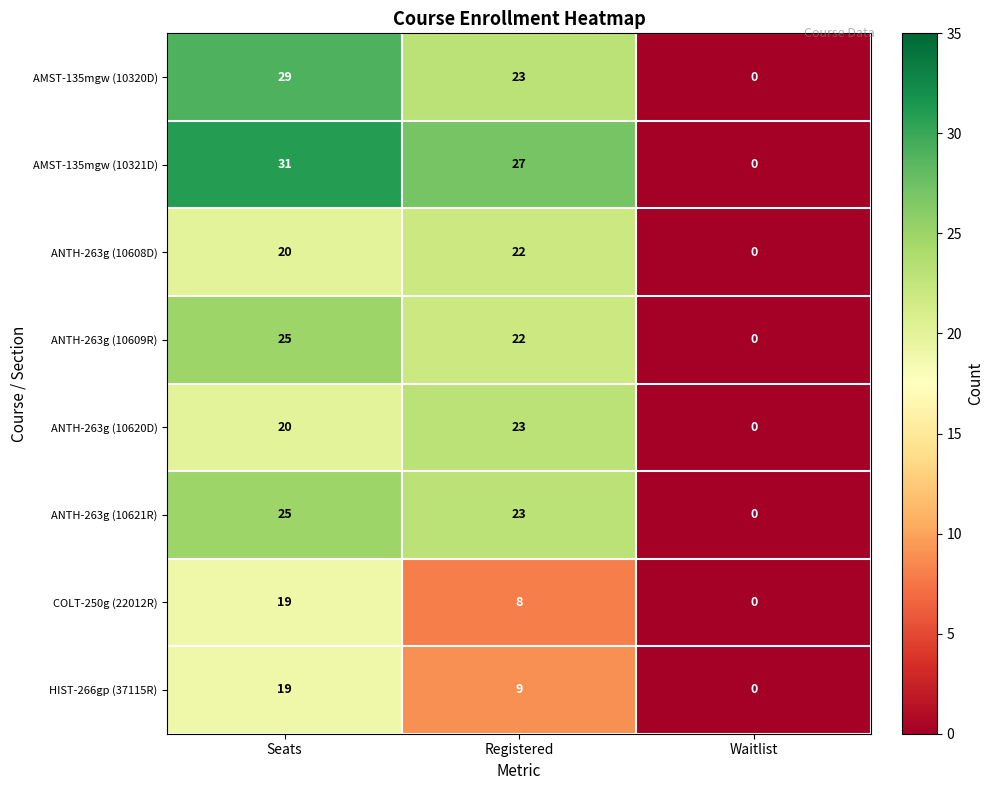

The value of ANTH-263g (10609R) at Seats is 25. True or false?

True